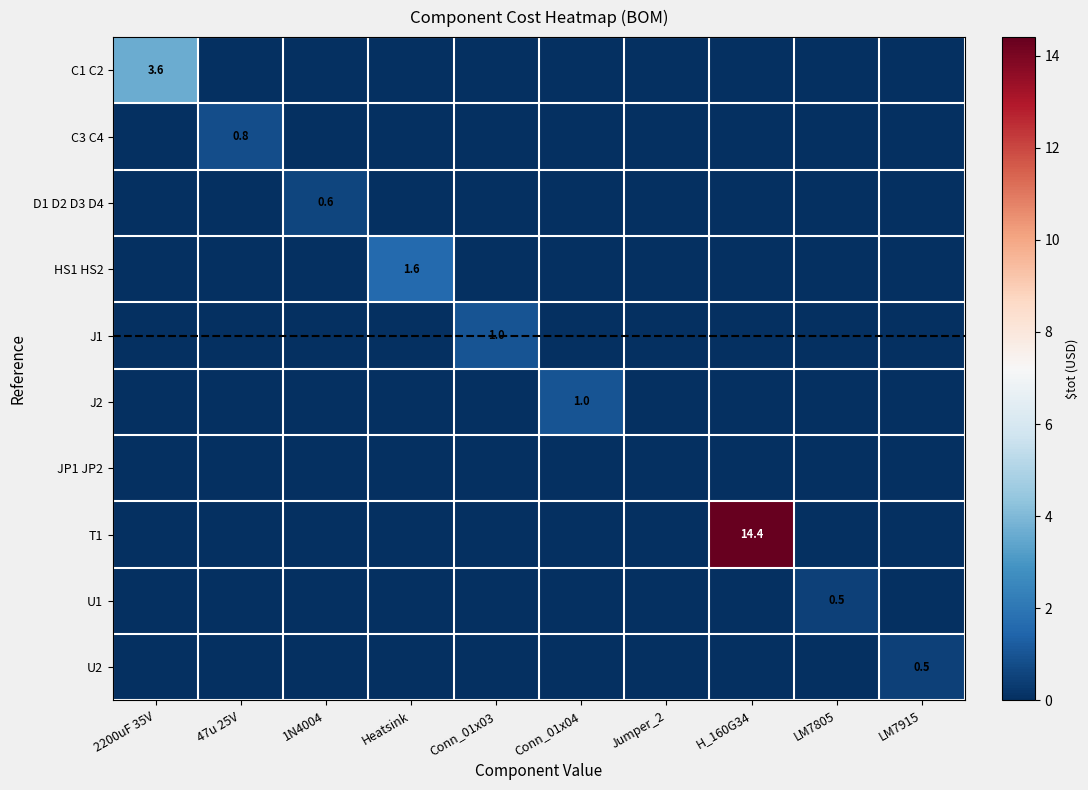

At which category is the sum across all series the highest?

H_160G34